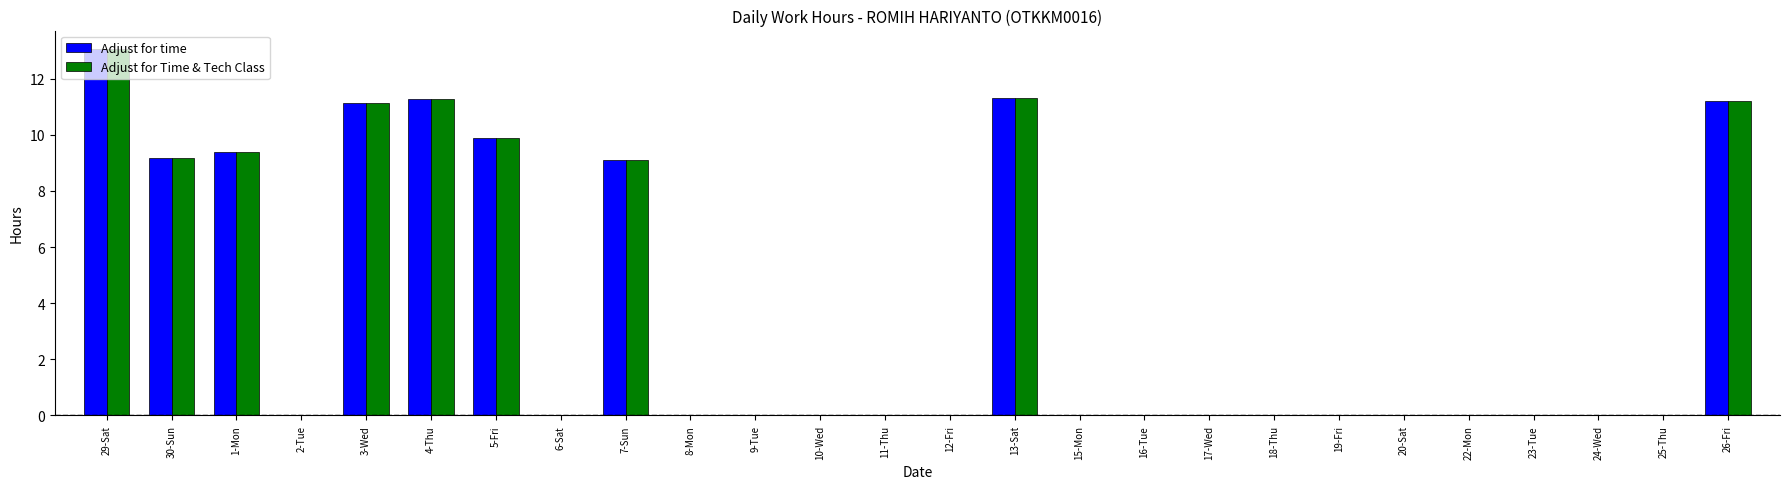

At which category is the sum across all series the highest?

29-Sat